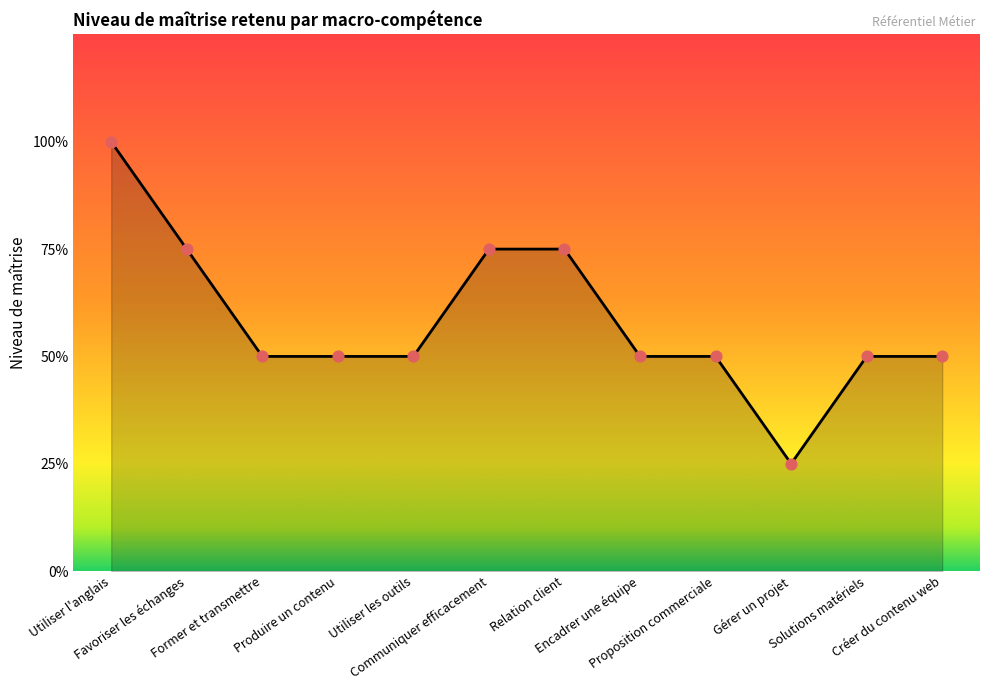

What is the ratio of the value at Favoriser les échanges to the value at Relation client?

1.0